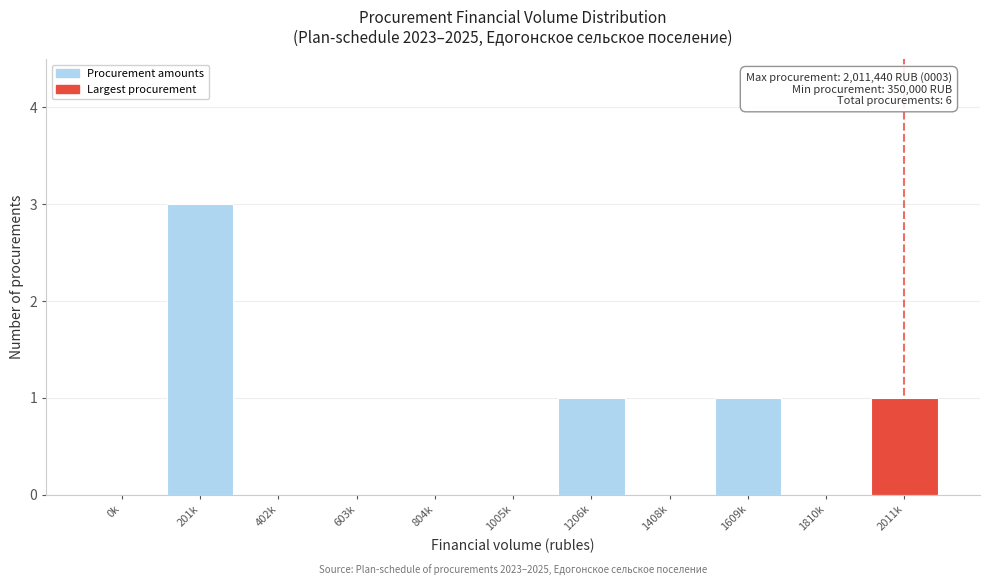

Reading left to right, extract all data points from this chart.

0k=0	201k=3	402k=0	603k=0	804k=0	1005k=0	1206k=1	1408k=0	1609k=1	1810k=0	2011k=1